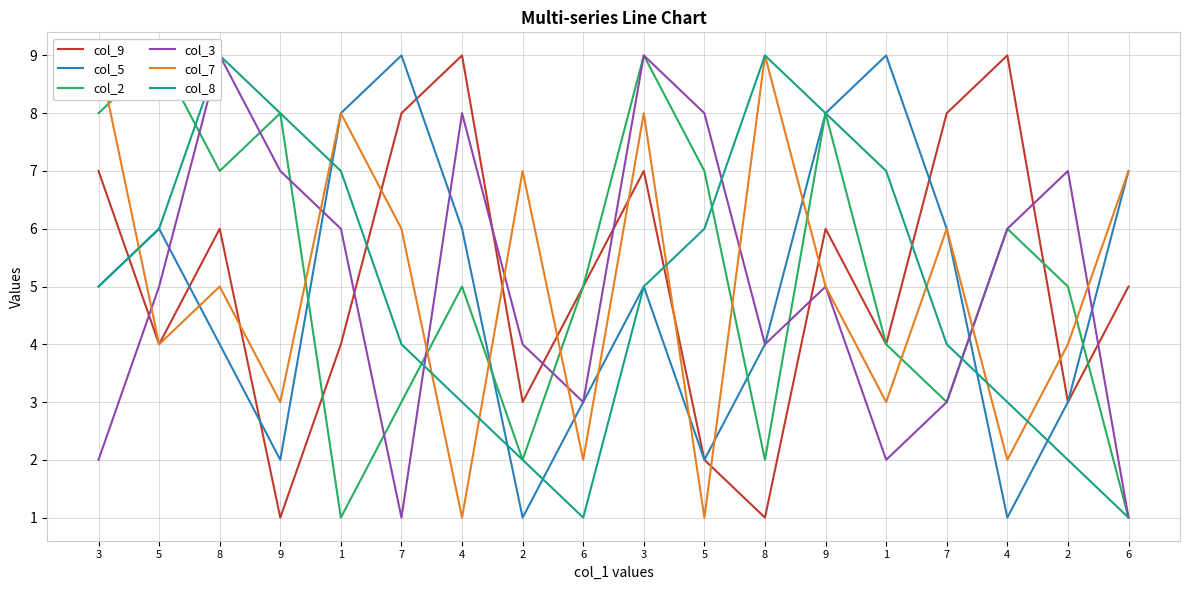

How many lines are shown in the chart?

6